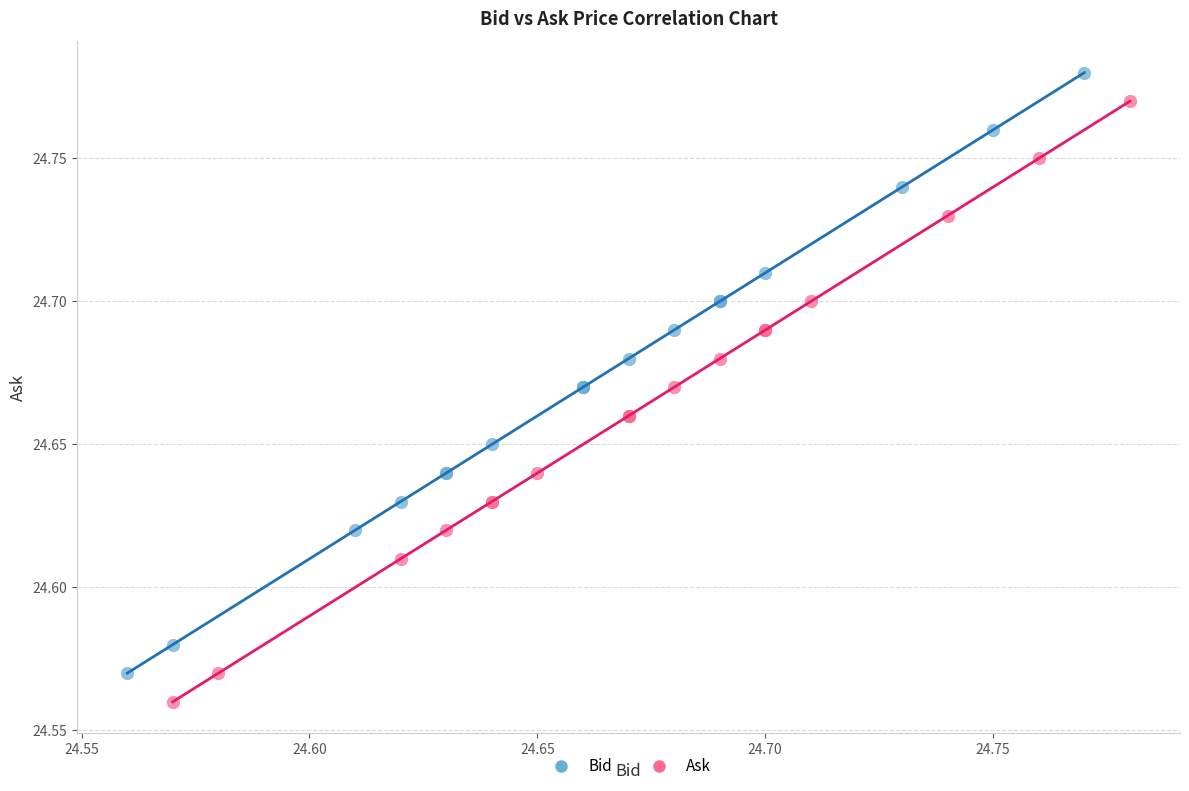

Which series reaches the maximum Y coordinate?

Bid